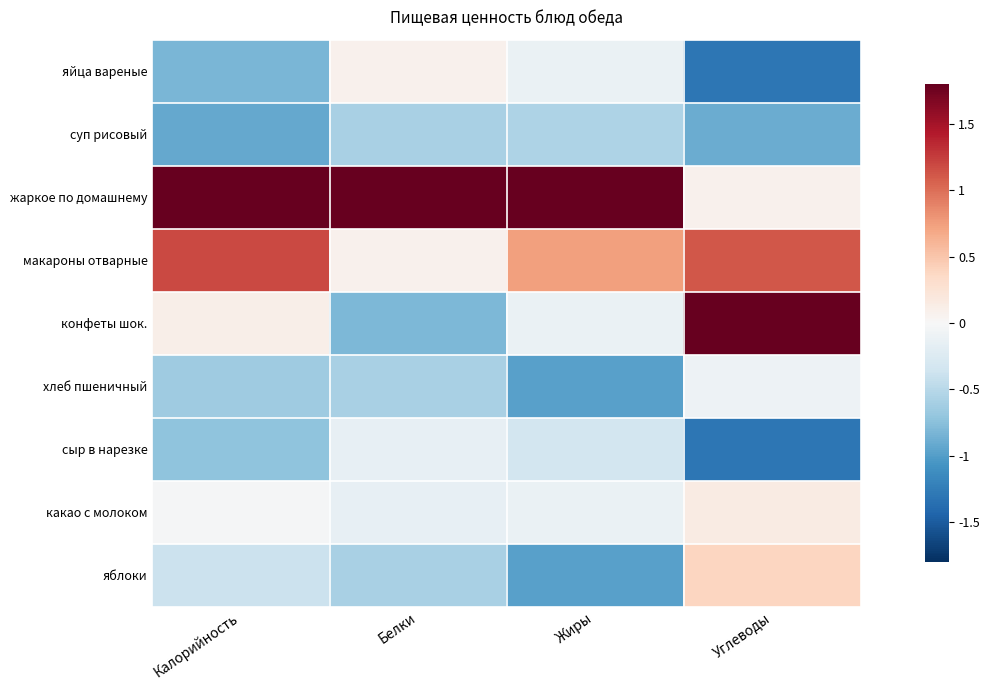

Rank the series at Углеводы from lowest to highest value.

яйца вареные, сыр в нарезке, суп рисовый, хлеб пшеничный, жаркое по домашнему, какао с молоком, яблоки, макароны отварные, конфеты шок.